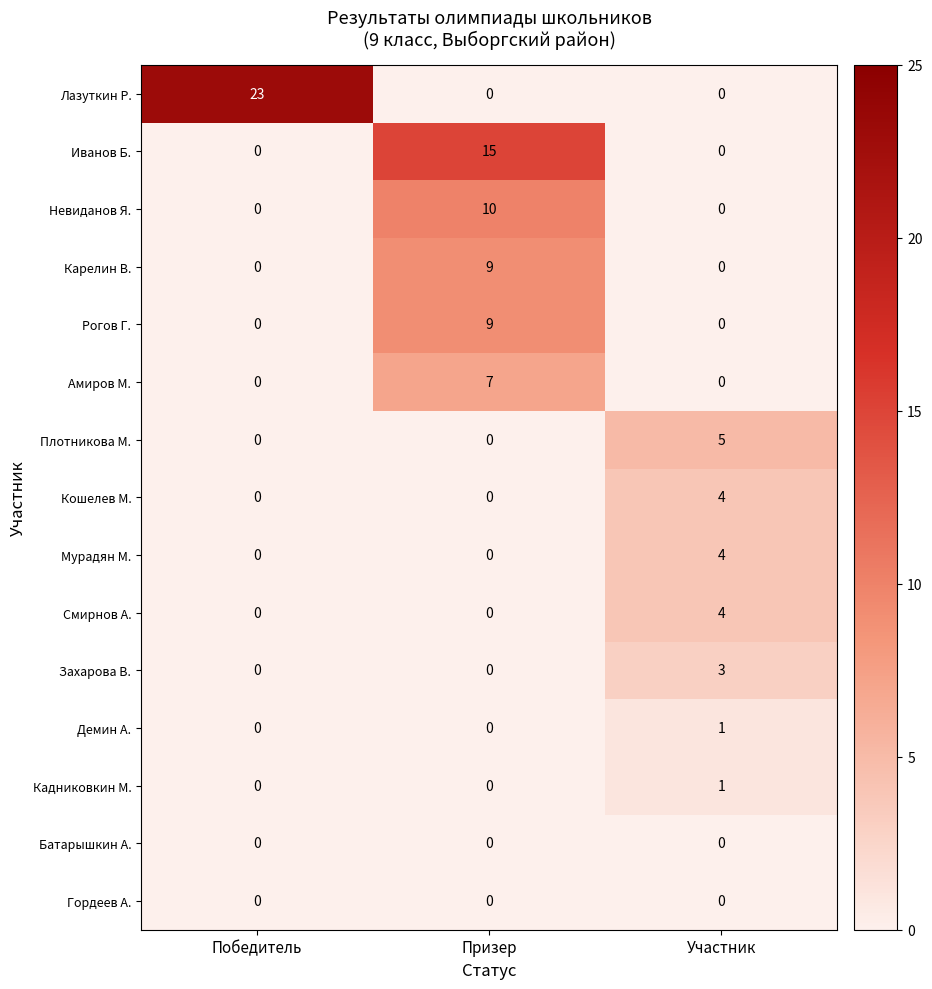

What is the spread (max minus min) of values at Призер?

15